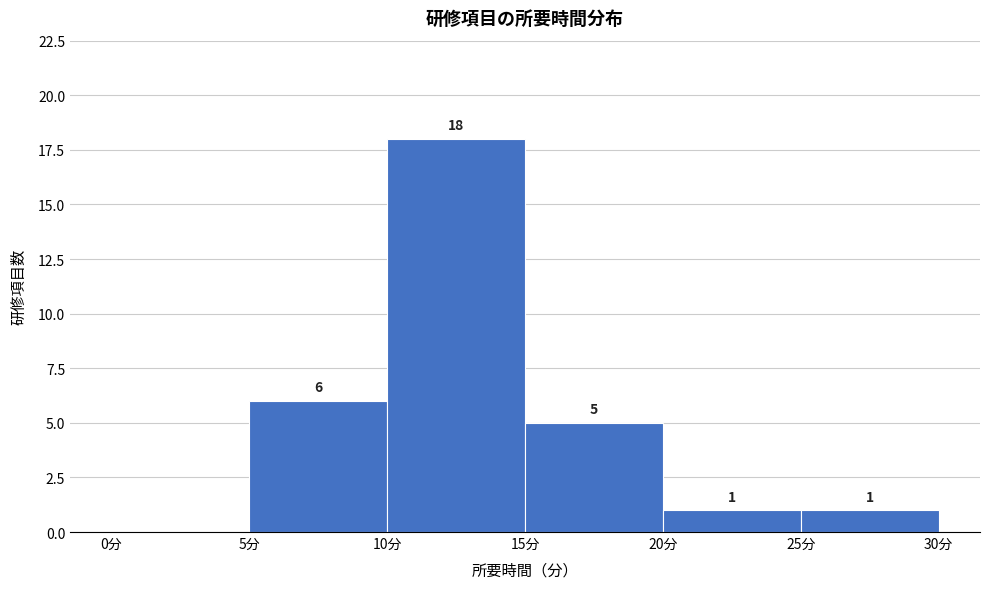

Over which range of the x-axis is the bar tallest?

10 to 15